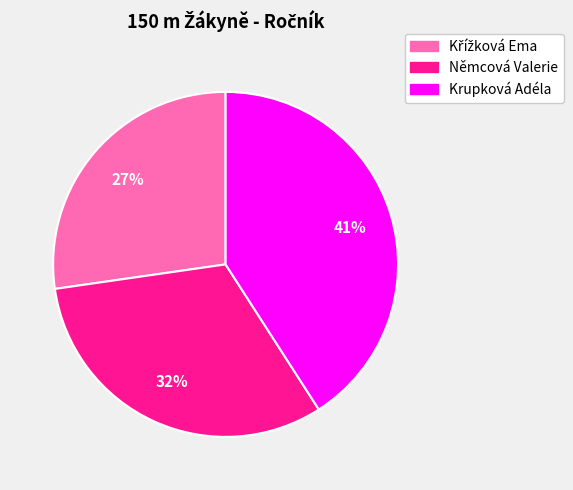

What is the largest slice in the pie chart?

Krupková Adéla